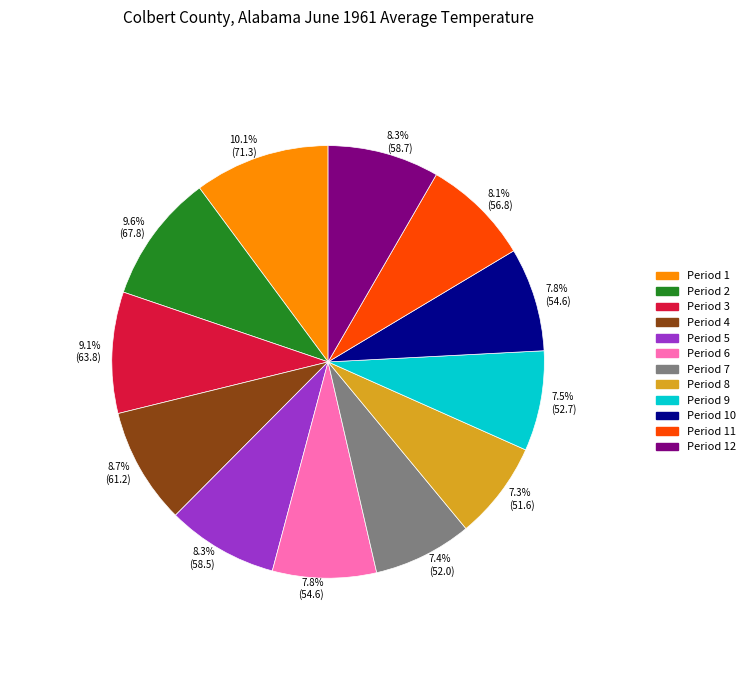

Count the number of slices in the pie.

12